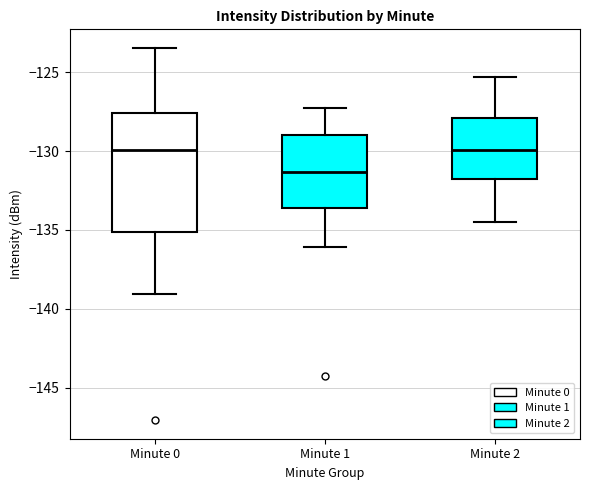

Reading left to right, read every box against the y-axis: the position of its median line, the range the box covers, and the ends of its whiskers. The values are not printed on the chart, so give them approximately, as read against the axis.

Minute 0: median -130.0, box -135.0 to -127.5, whiskers -139.0 to -123.5
Minute 1: median -131.5, box -133.5 to -129.0, whiskers -136.0 to -127.5
Minute 2: median -130.0, box -132.0 to -128.0, whiskers -134.5 to -125.5